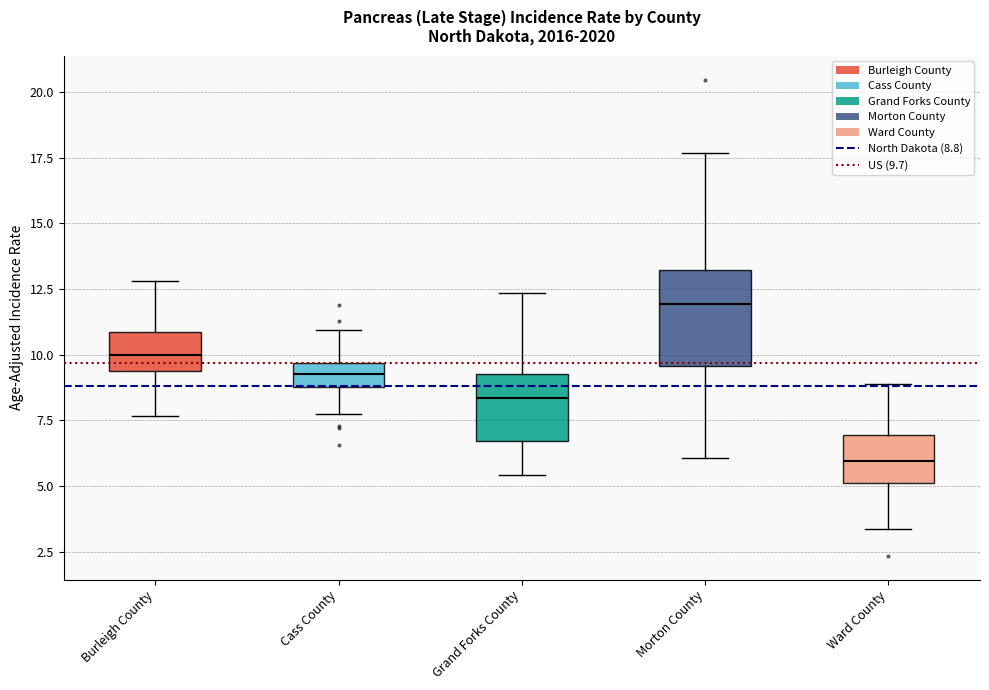

Which box's median line is the highest?

Morton County